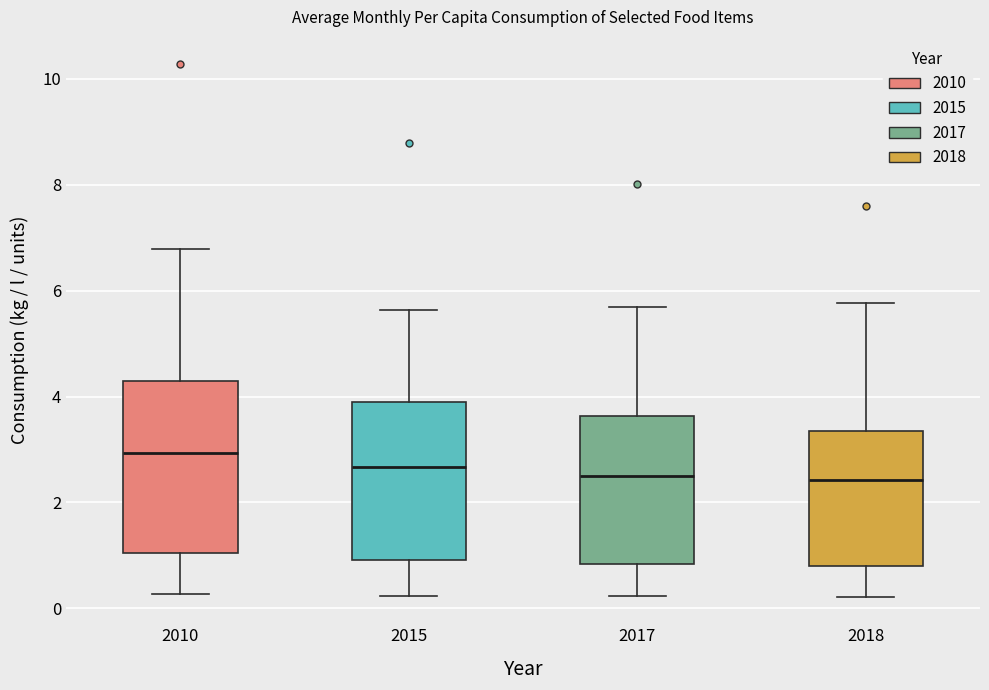

Reading left to right, transcribe this box plot: for each box, give where its median line is, the range the box spans, and where its two whiskers end, as read against the y-axis. The values are not printed on the chart, so give them approximately, as read against the axis.

2010: median 3.0, box 1.0 to 4.2, whiskers 0.2 to 6.8
2015: median 2.6, box 1.0 to 3.8, whiskers 0.2 to 5.6
2017: median 2.6, box 0.8 to 3.6, whiskers 0.2 to 5.6
2018: median 2.4, box 0.8 to 3.4, whiskers 0.2 to 5.8